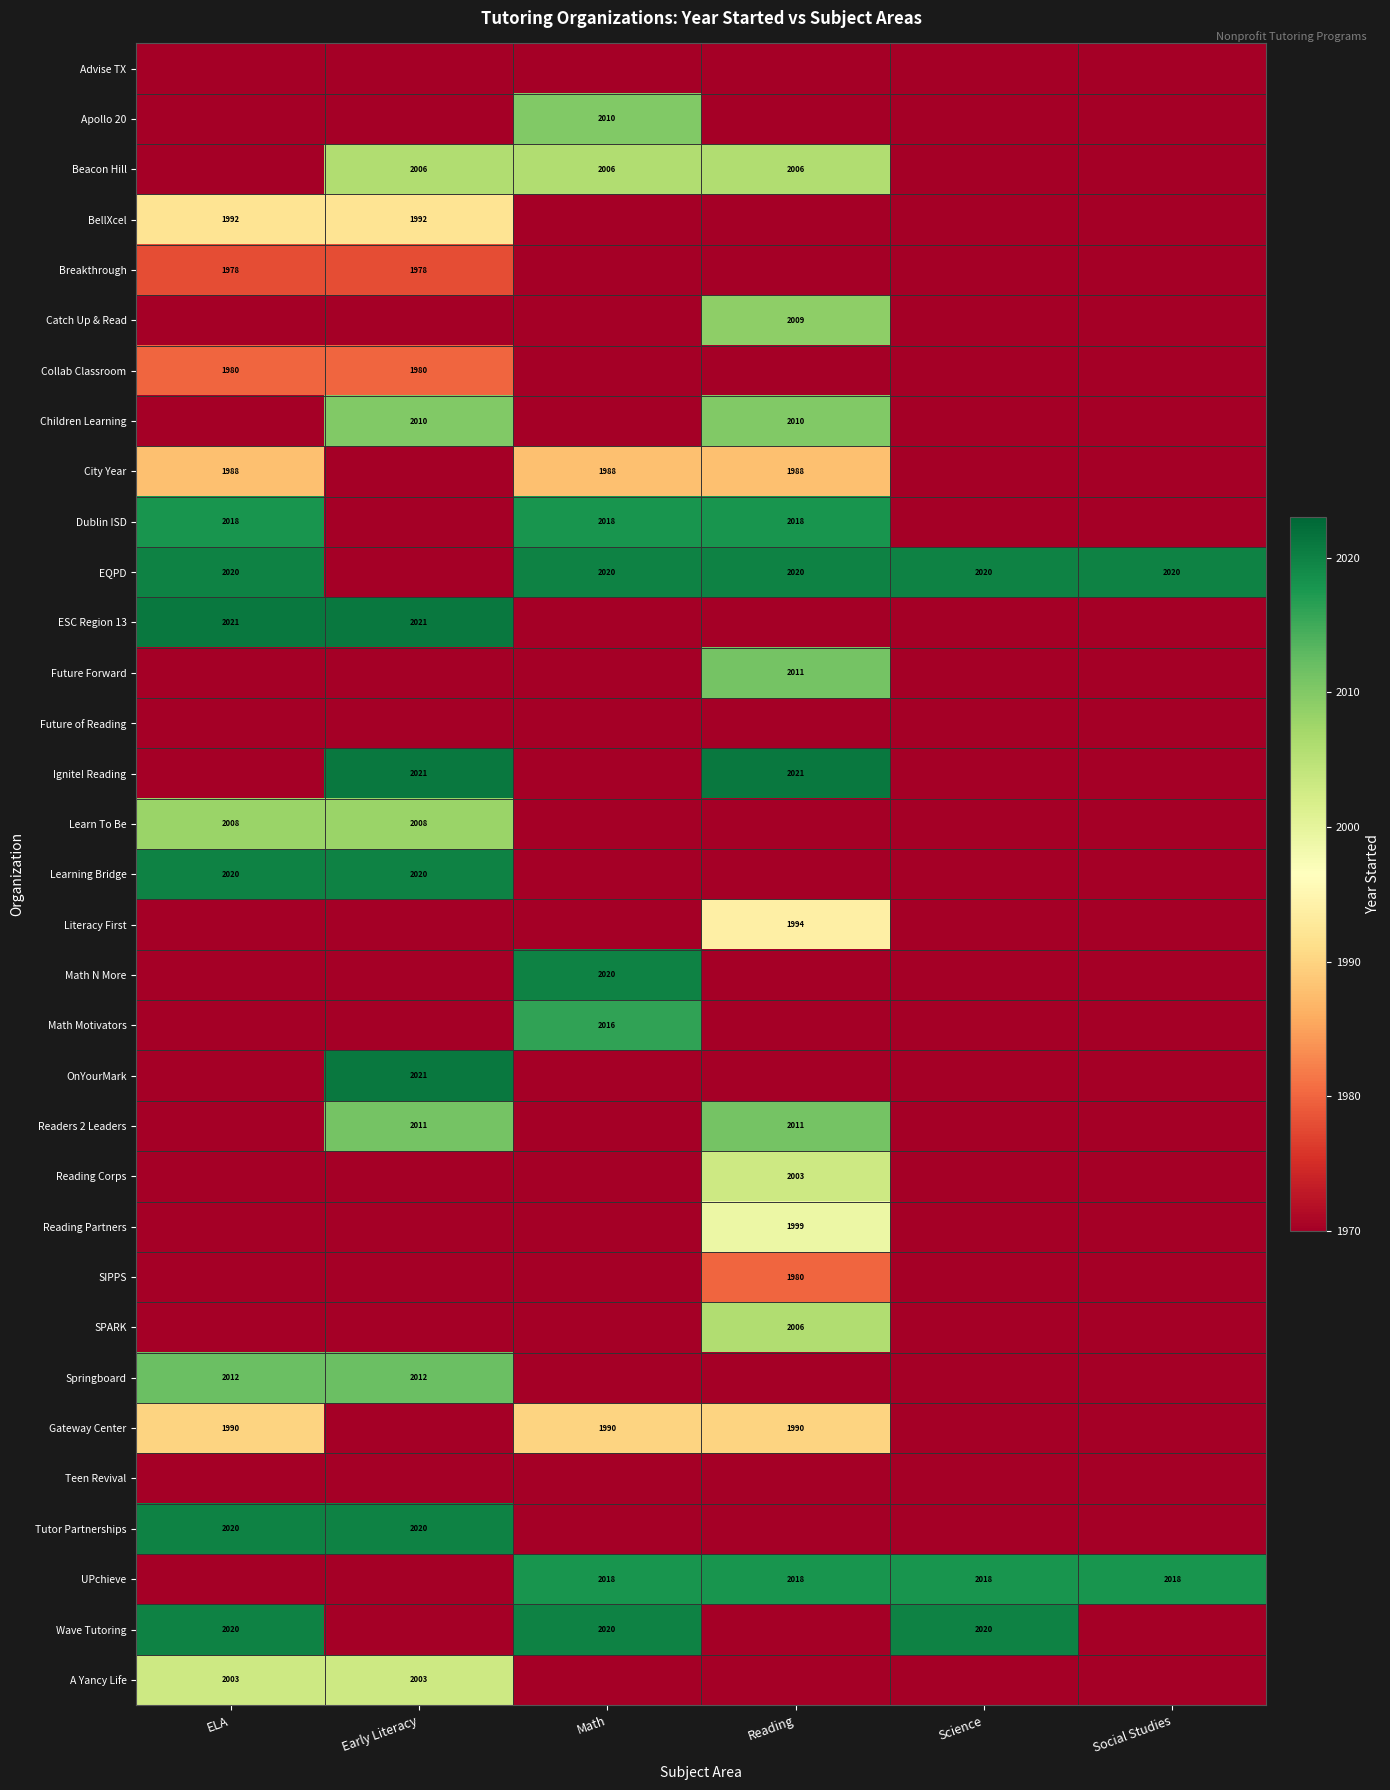

What is the maximum value shown in the chart?

2021